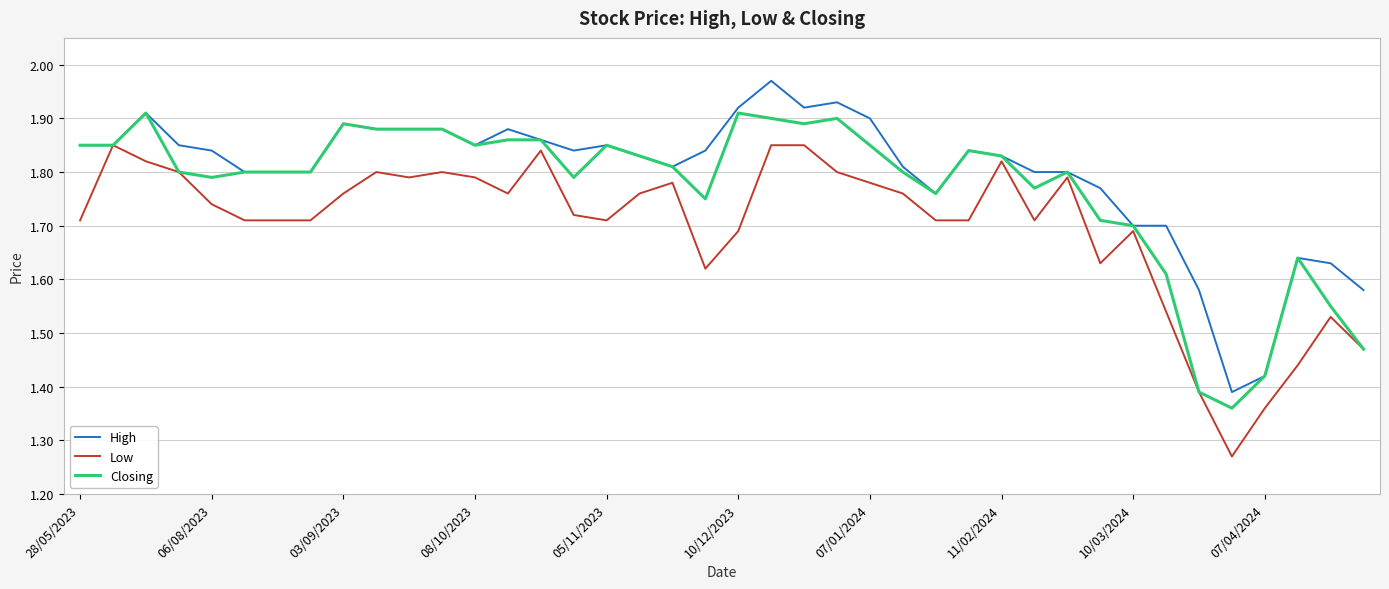

Rank the series by their maximum value, from highest to lowest.

High, Closing, Low